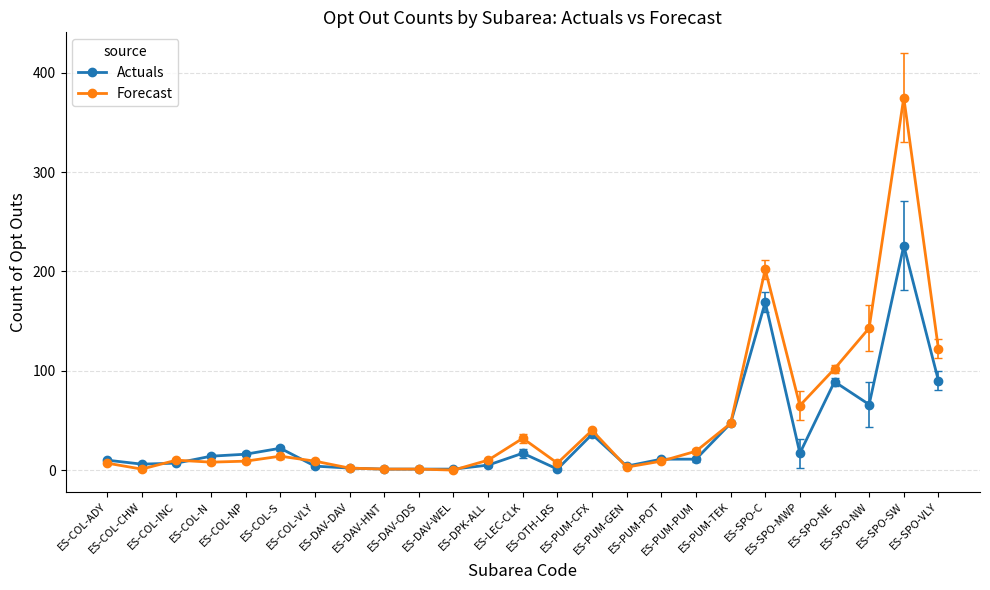

What are all the series names shown in the legend?

Actuals, Forecast